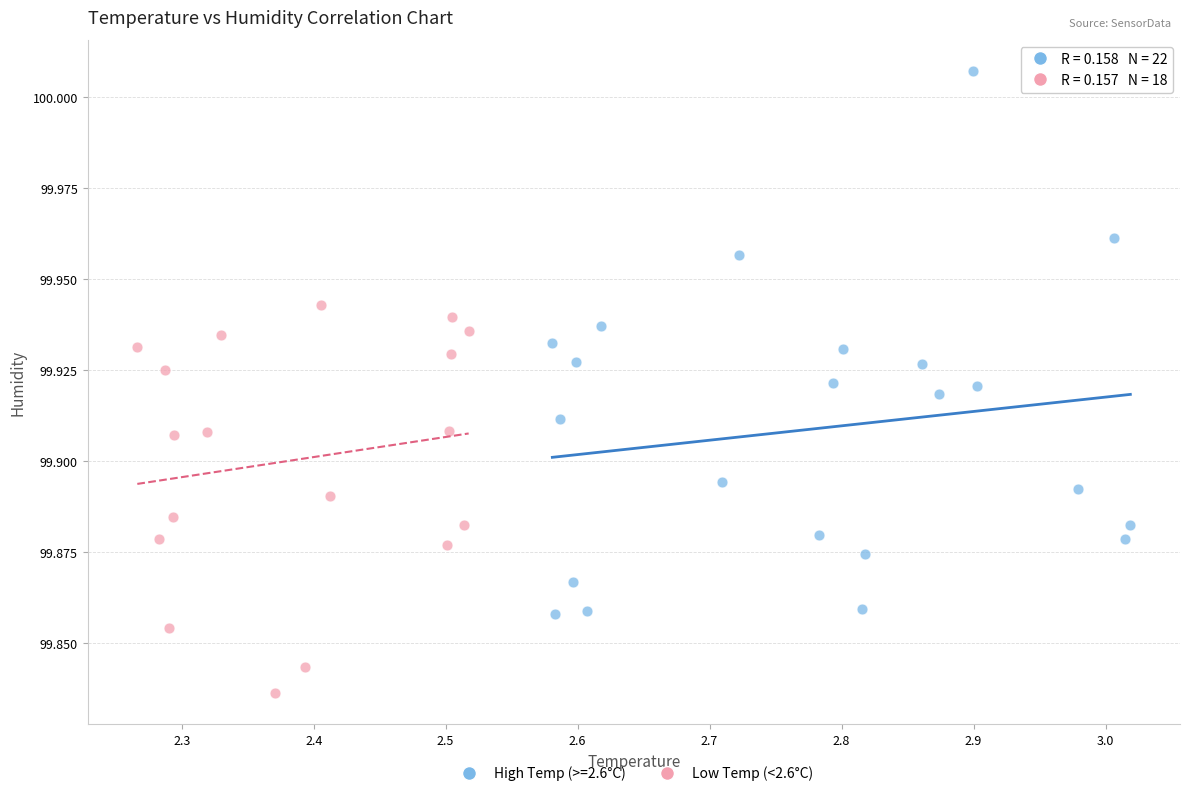

Which series contains the lowest Y value?

Low Temp (<2.6°C)